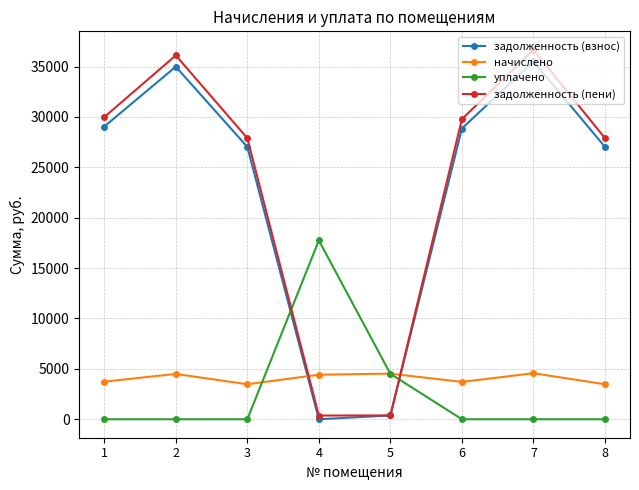

Is the value of уплачено at 8 greater than the value of задолженность (пени) at 3?

No